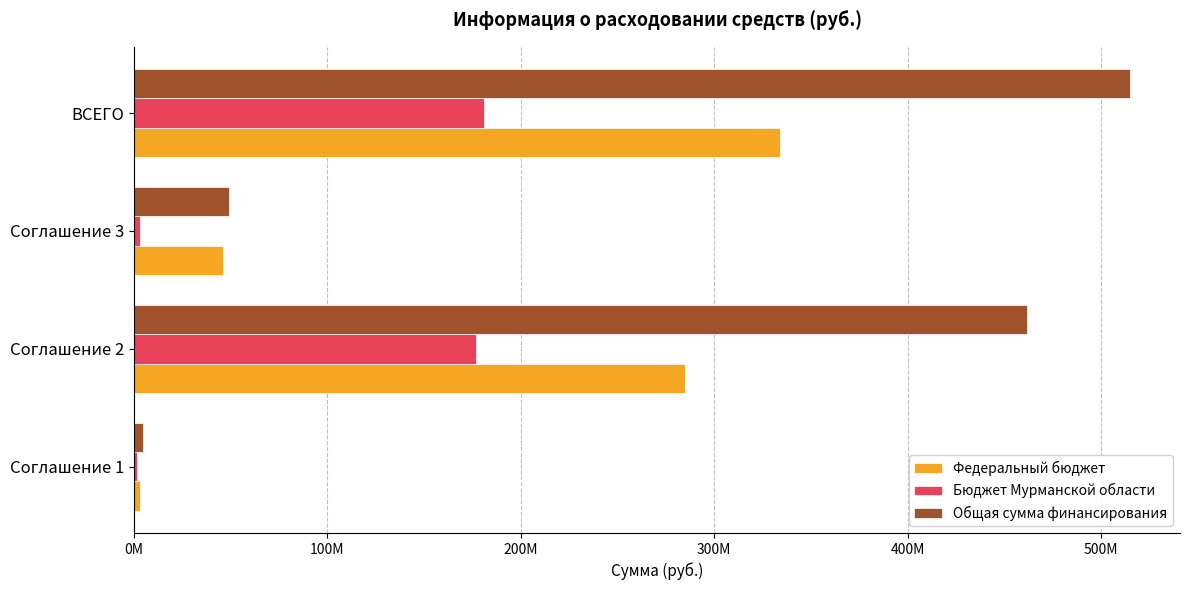

What is the greatest value displayed?

515048800.8